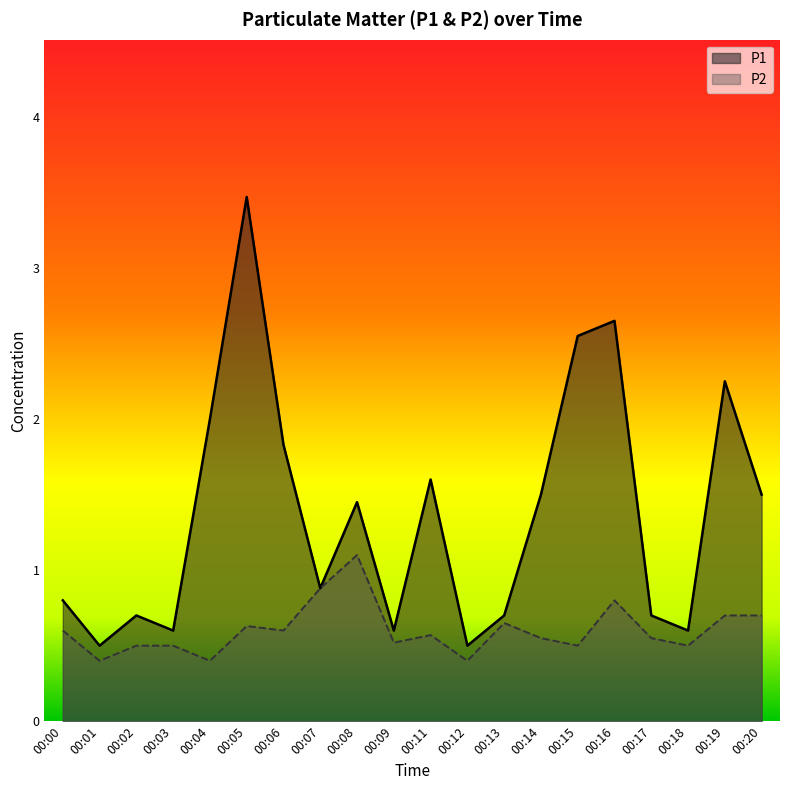

True or false: P2 has a value of 0.7 at 00:04.

False